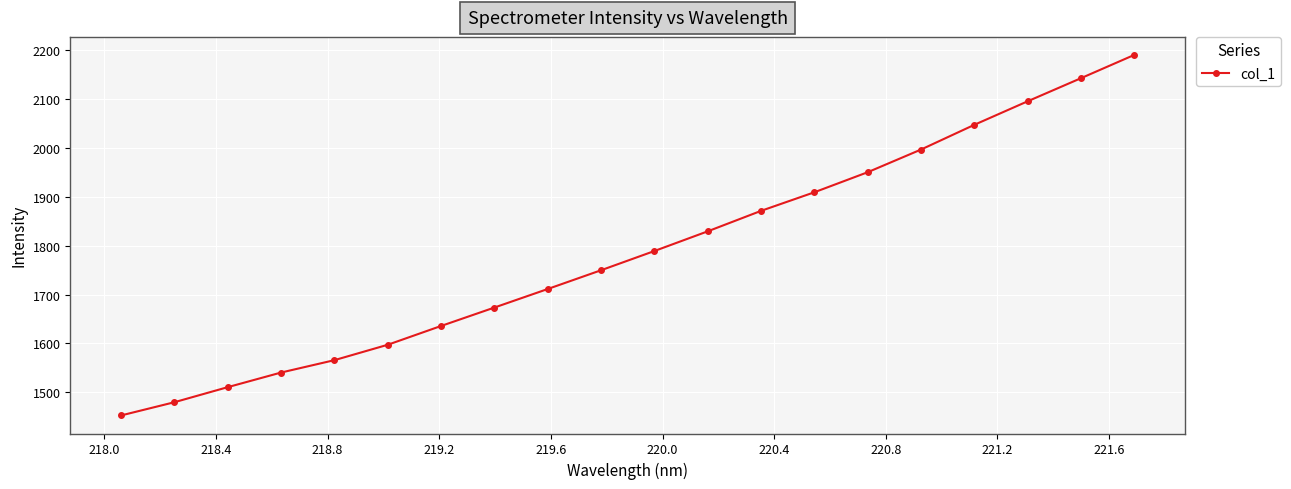

What is the greatest value displayed?

2190.5